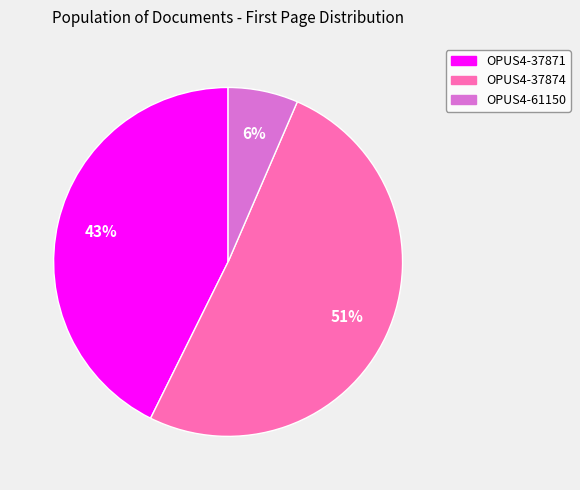

Which slice is the largest?

OPUS4-37874